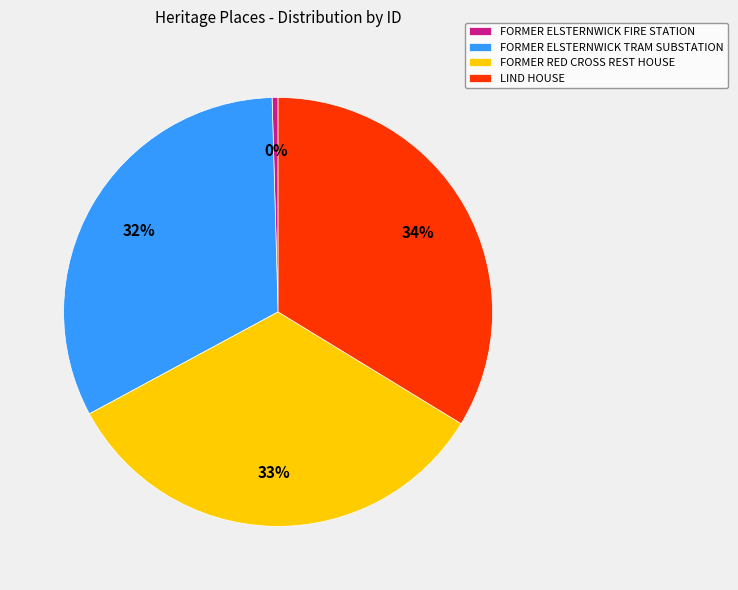

Which slice is the smallest?

FORMER ELSTERNWICK FIRE STATION